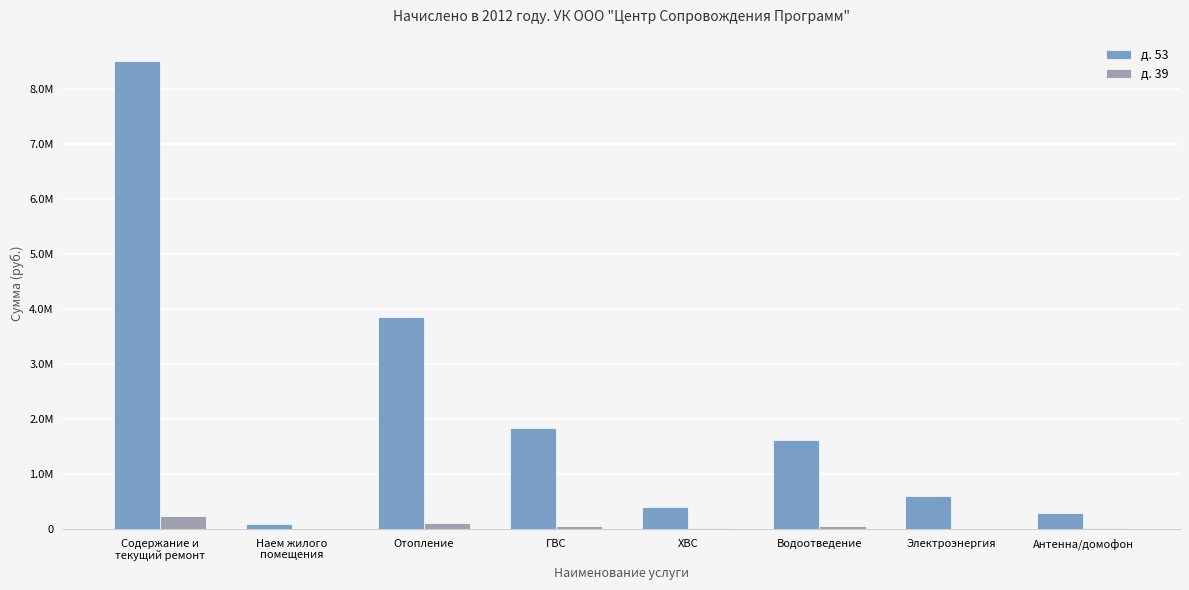

Are the bars grouped side by side (vs. stacked)?

Yes